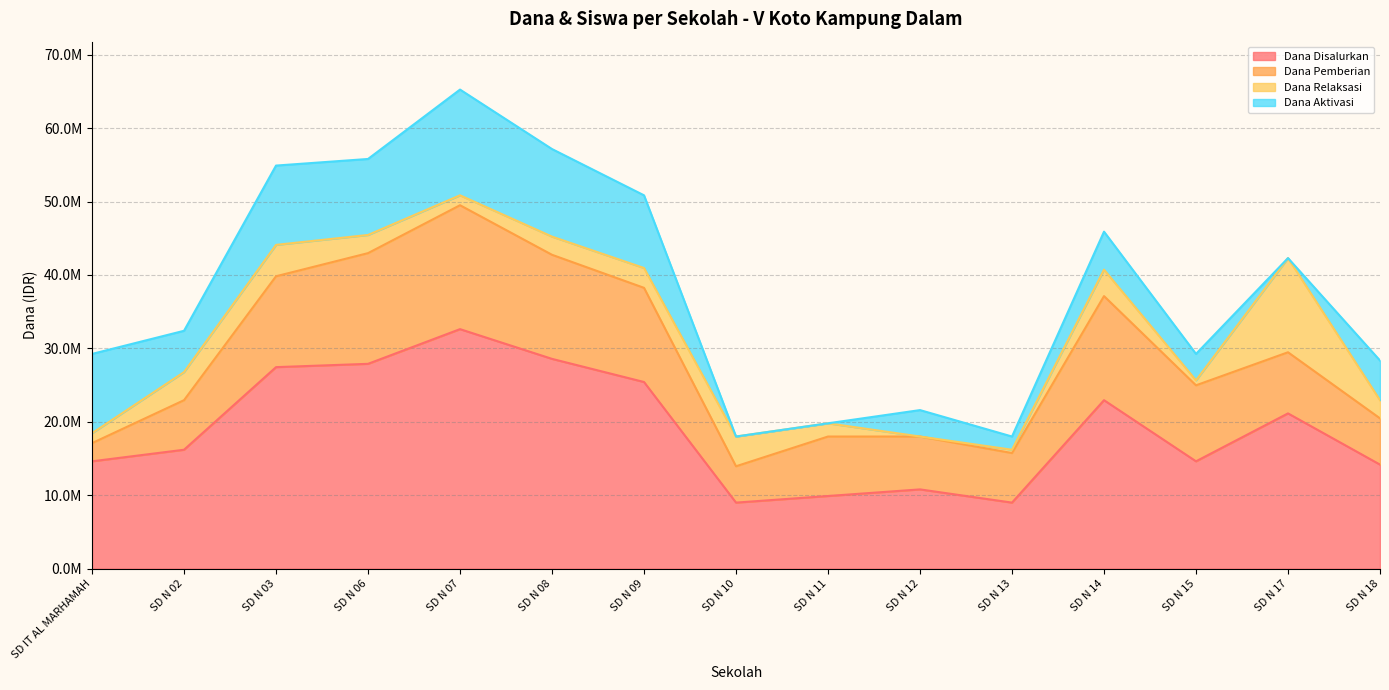

In Dana Disalurkan, how many points are lower than both neighbors (excluding endpoints)?

3